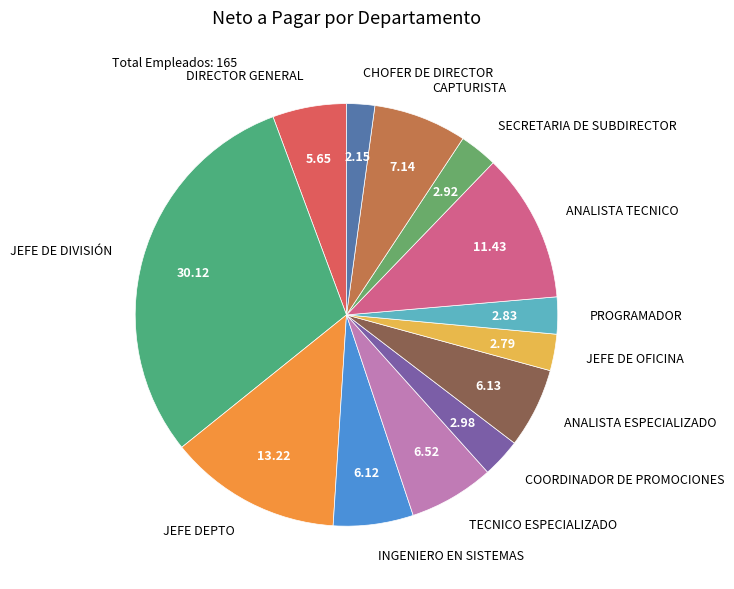

True or false: CHOFER DE DIRECTOR accounts for 13% of the total.

False